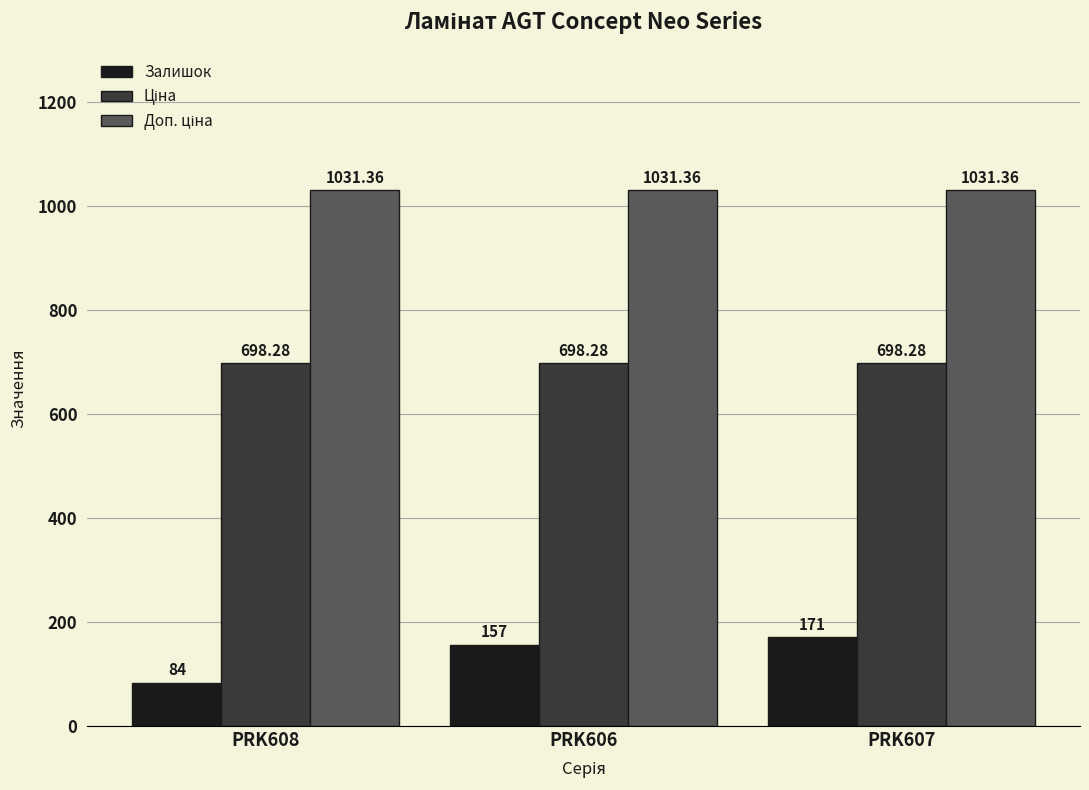

At how many categories does at least one series exceed 398?

3